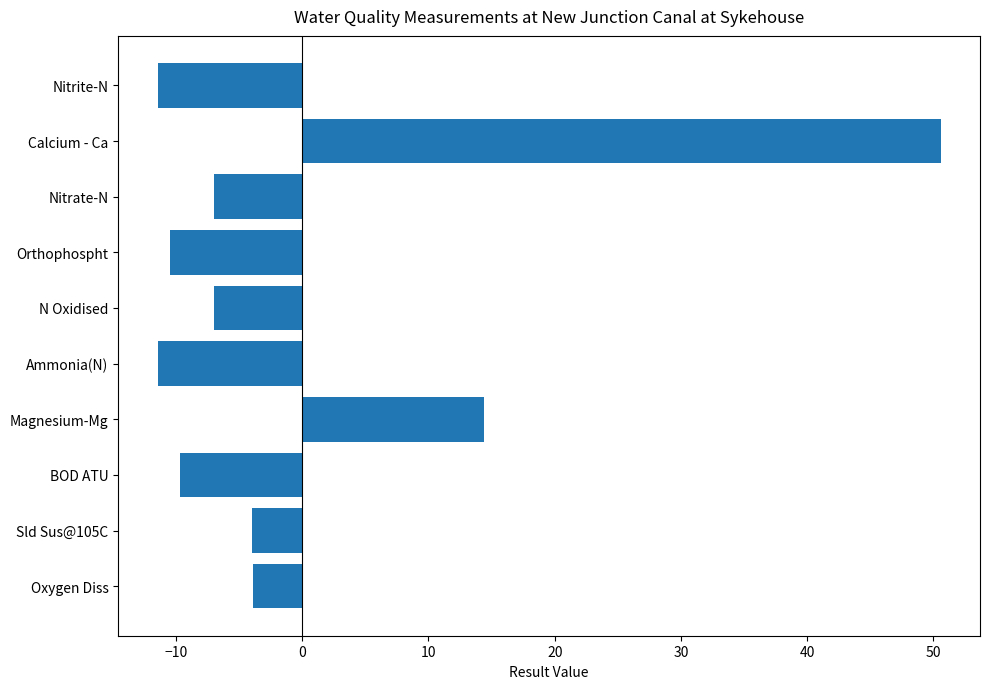

What is the maximum value shown in the chart?

50.6